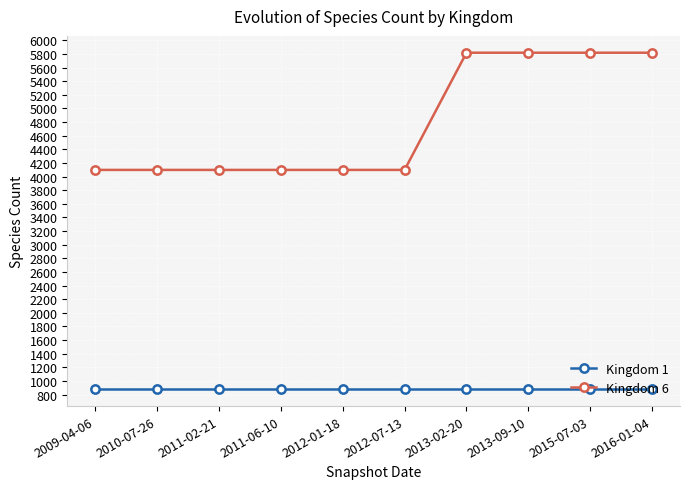

At how many categories does at least one series exceed 5603?

4